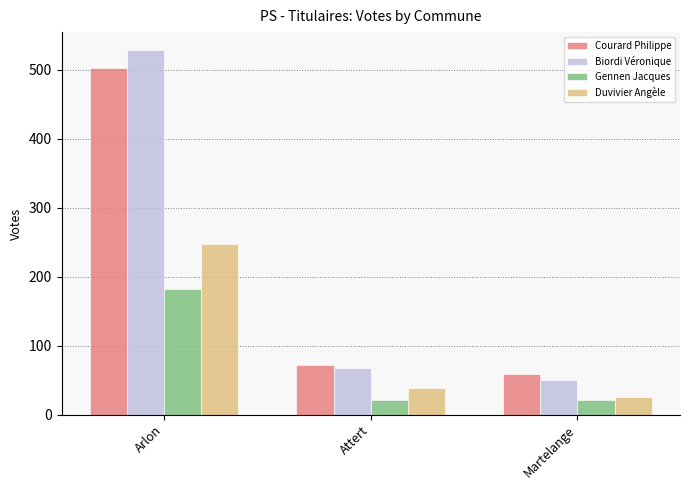

What is the label of the 1st bar from the left?

Arlon